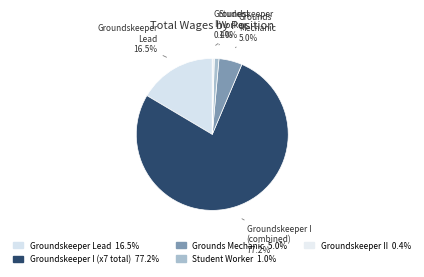

How many segments does this pie chart have?

5